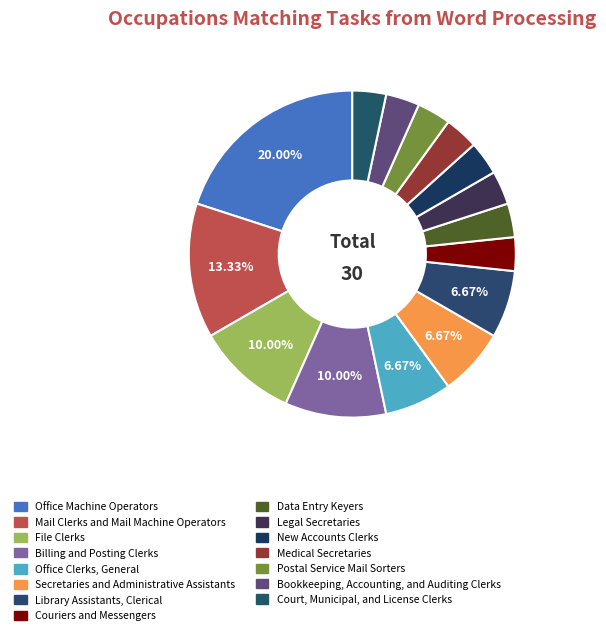

To the nearest percent, what portion does Mail Clerks and Mail Machine Operators represent?

13%